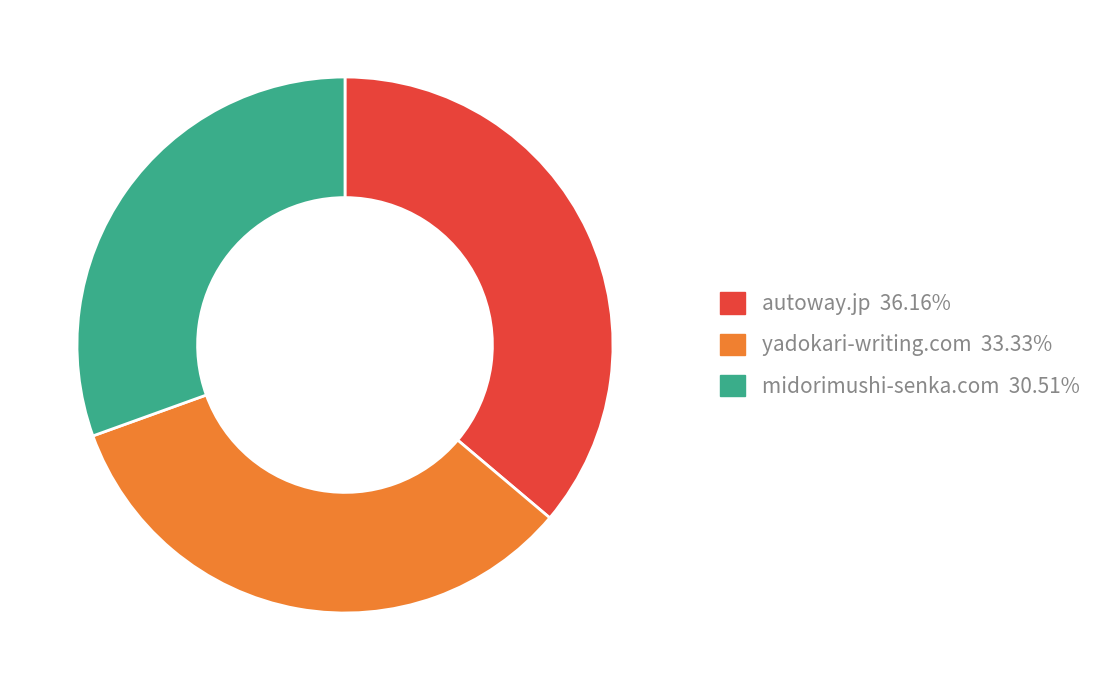

Between yadokari-writing.com and autoway.jp, which is larger?

autoway.jp